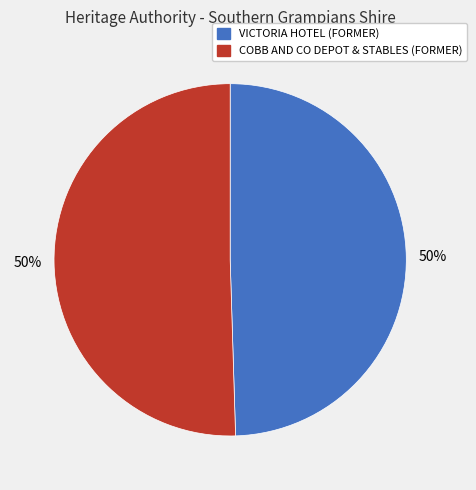

What is the ratio of the value at COBB AND CO DEPOT & STABLES (FORMER) to the value at VICTORIA HOTEL (FORMER)?

1.0